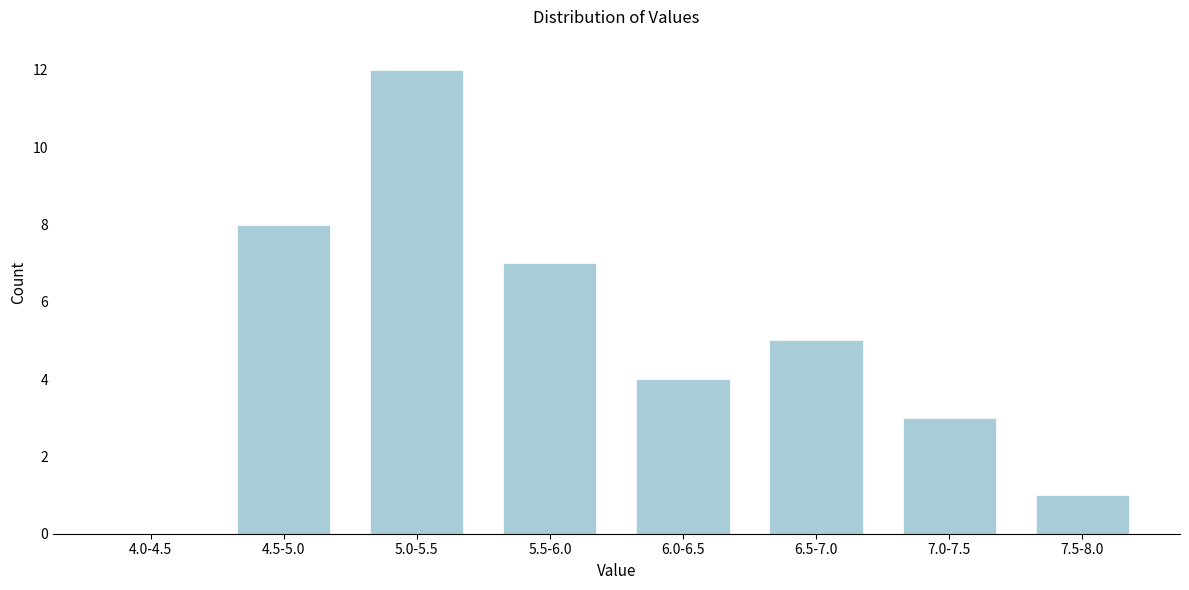

Reading left to right, list all the values displayed in this chart.

4.0-4.5=0	4.5-5.0=8	5.0-5.5=12	5.5-6.0=7	6.0-6.5=4	6.5-7.0=5	7.0-7.5=3	7.5-8.0=1